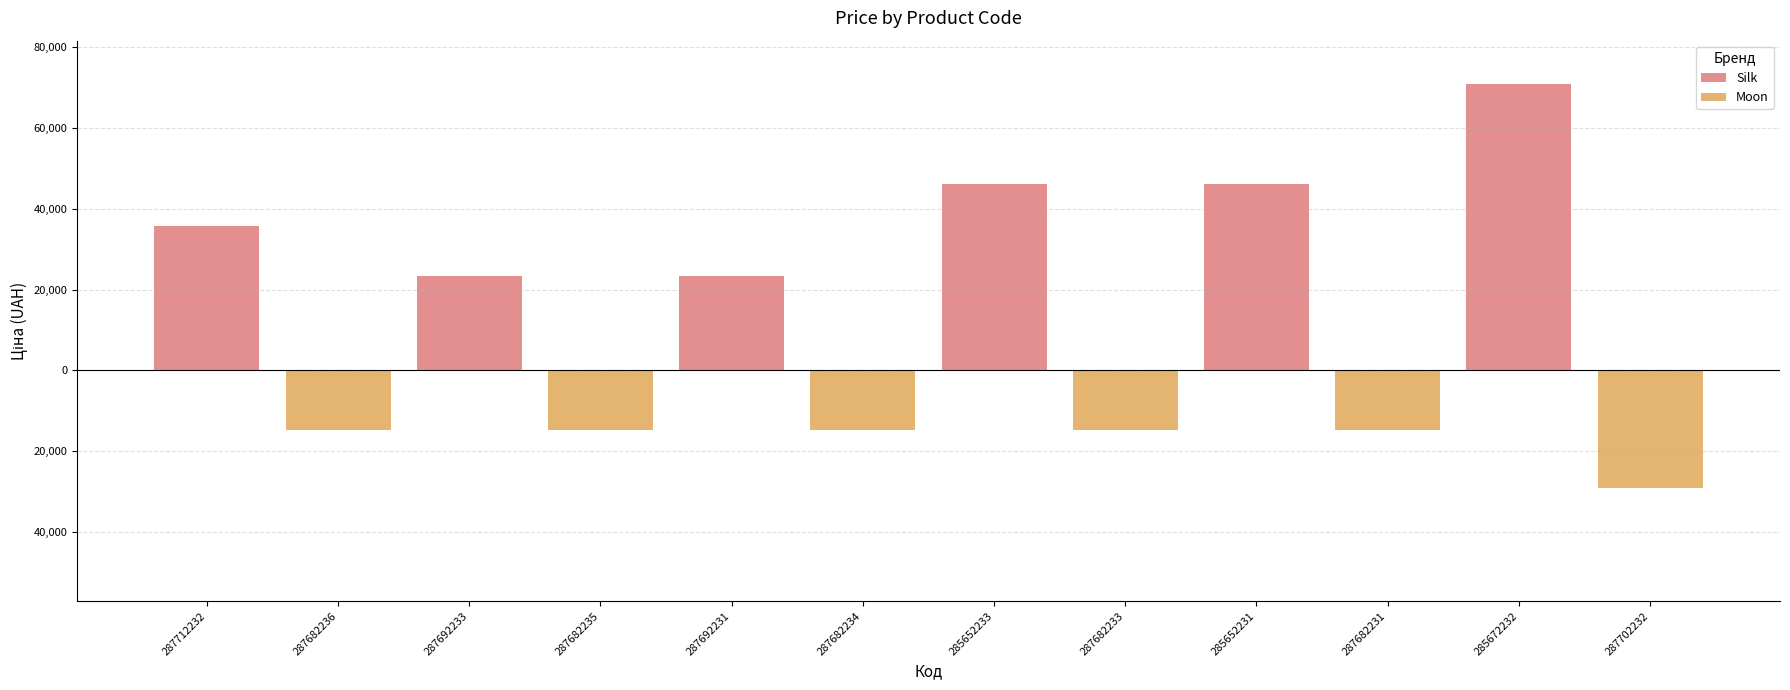

Which category has the lowest value across all series?

287702232